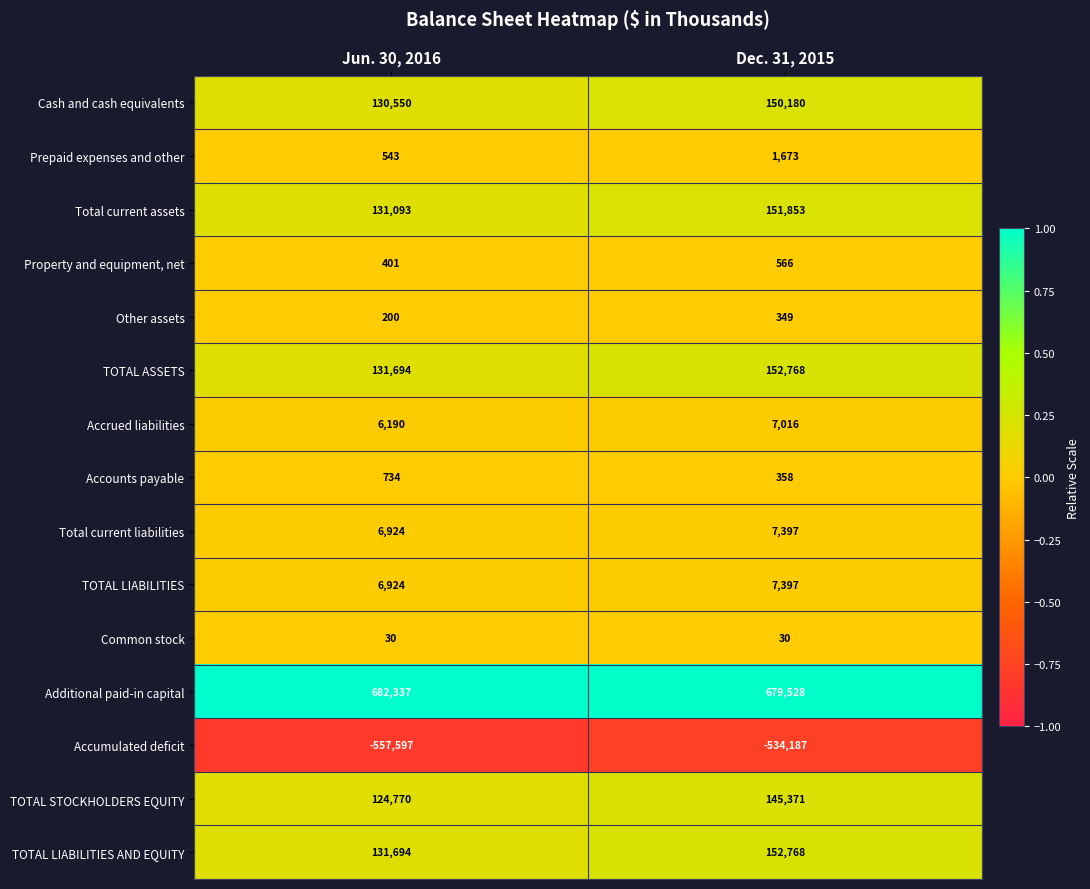

At how many categories does at least one series exceed 0?

2